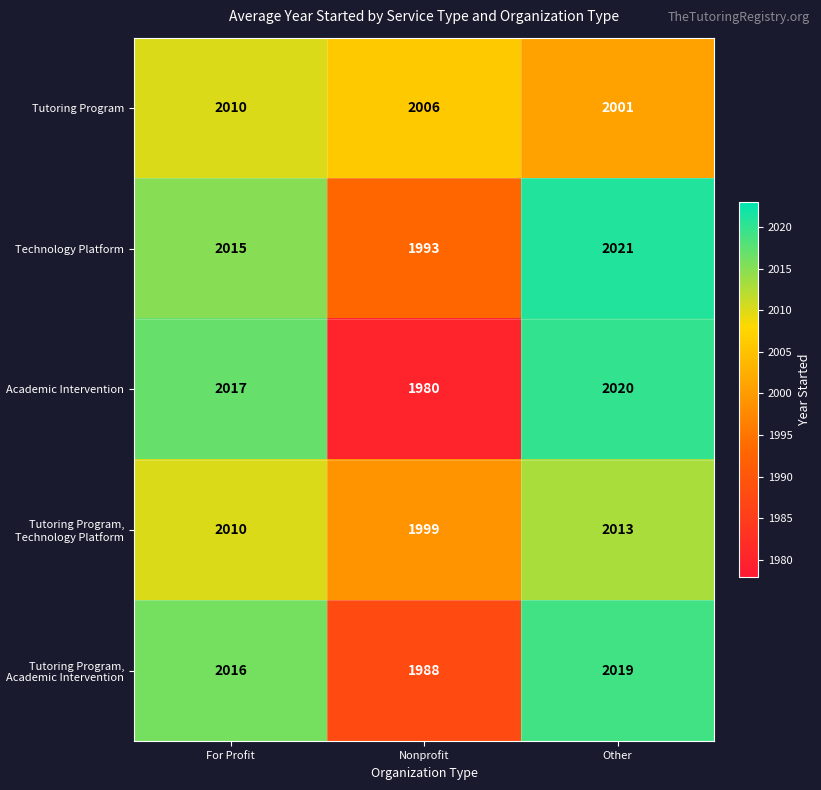

Which category has the lowest value across all series?

Nonprofit